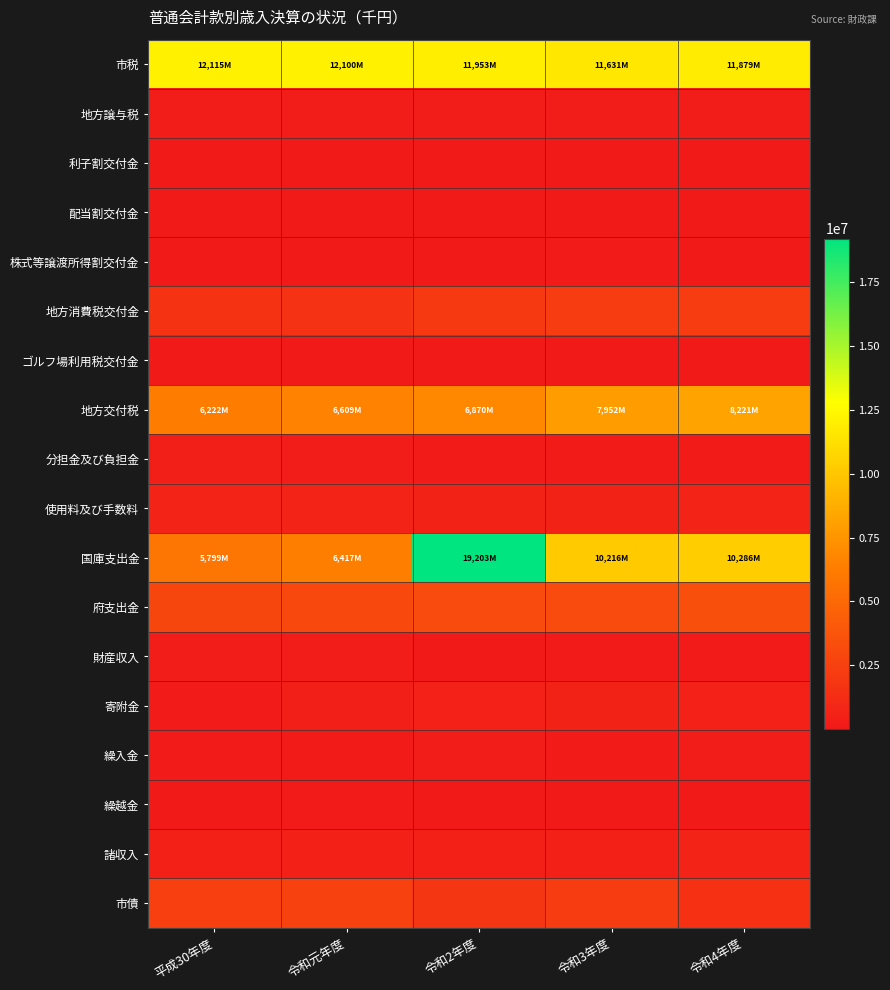

Which series has the largest total across all categories?

市税